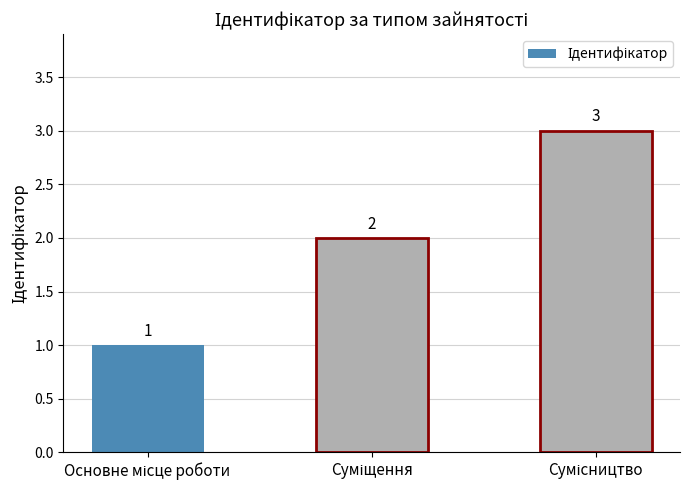

Count the values in the range 1 to 3.

3